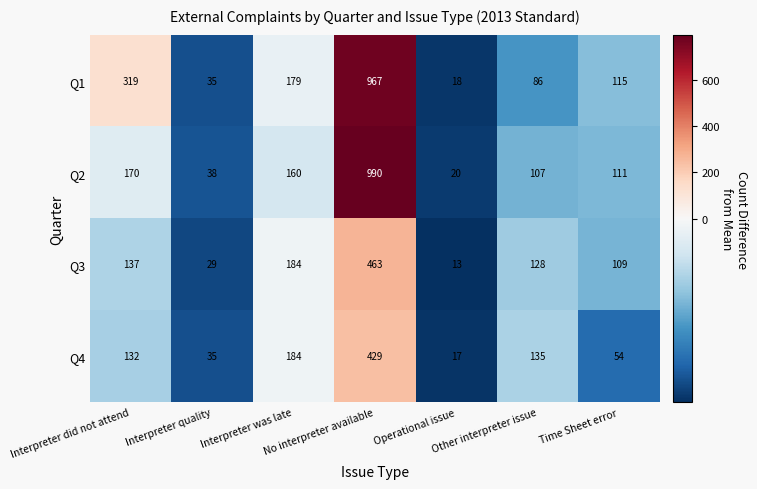

What is the difference between the maximum and minimum values in the Q2 series?

970